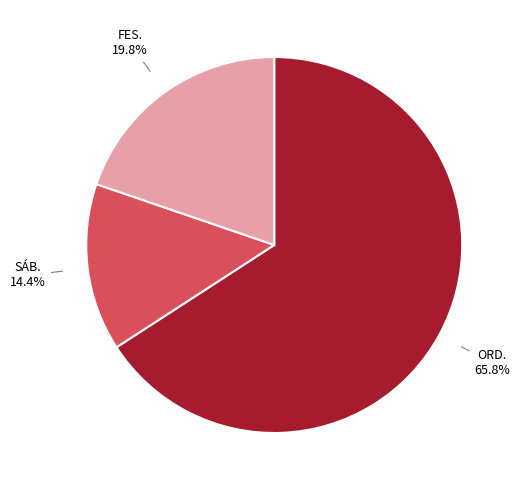

Which slice is the largest?

ORD.